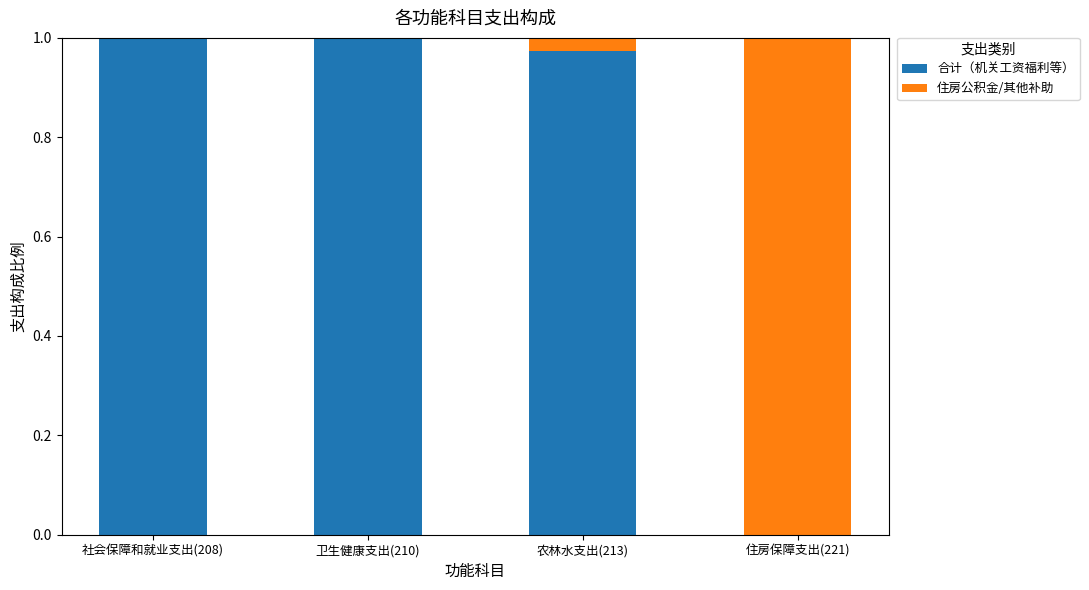

What is the sum of all 合计（机关工资福利等） values?

3.0